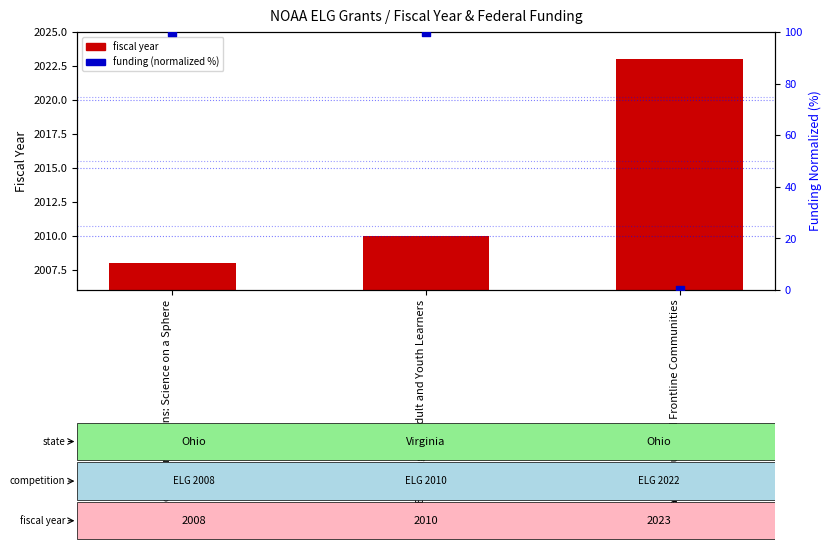

At which category is the sum across all series the highest?

Engaging ESL Adult and Youth Learners